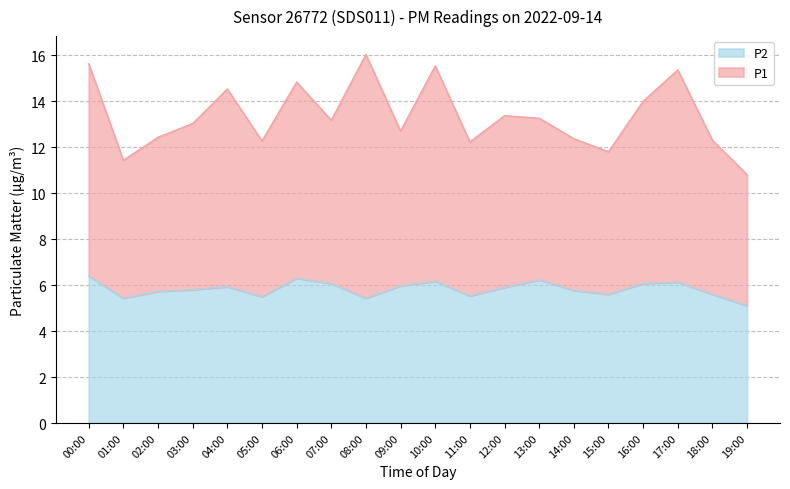

Is it true that P2 equals 2.6 at 10:00?

False